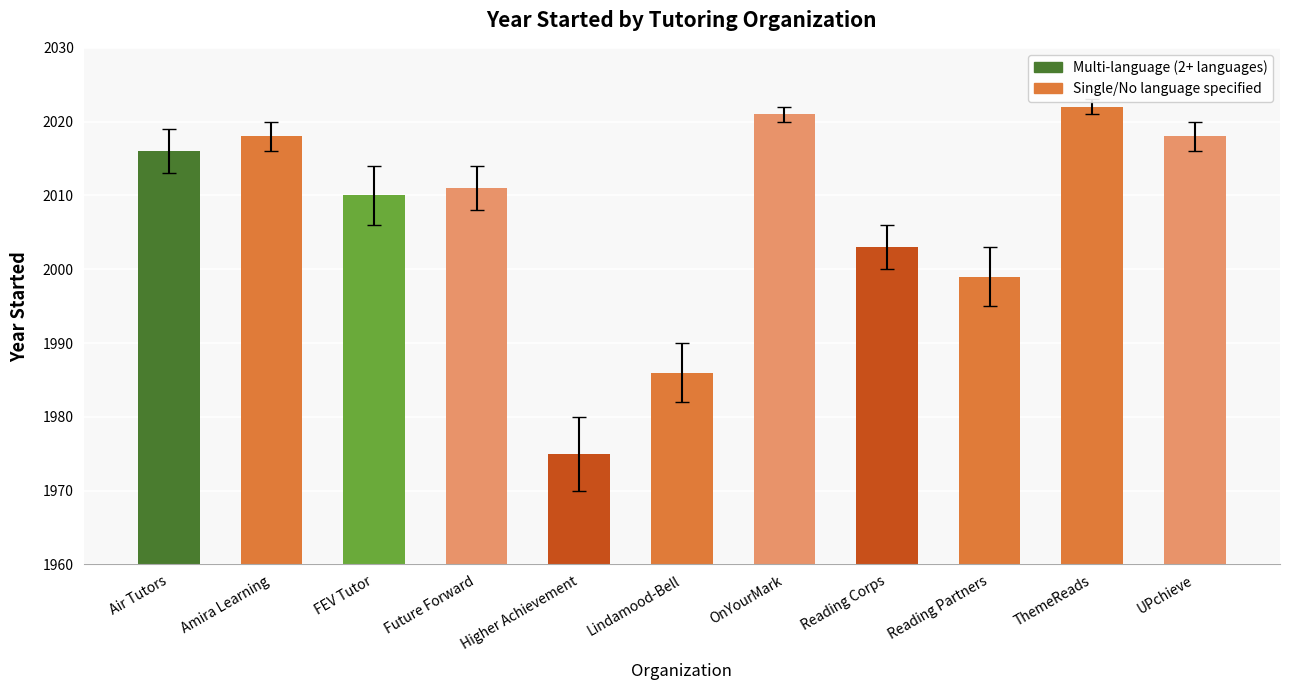

True or false: the data shows 2022 at ThemeReads.

True